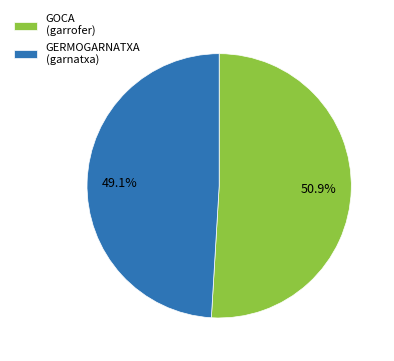

Is there a majority slice in this chart?

Yes